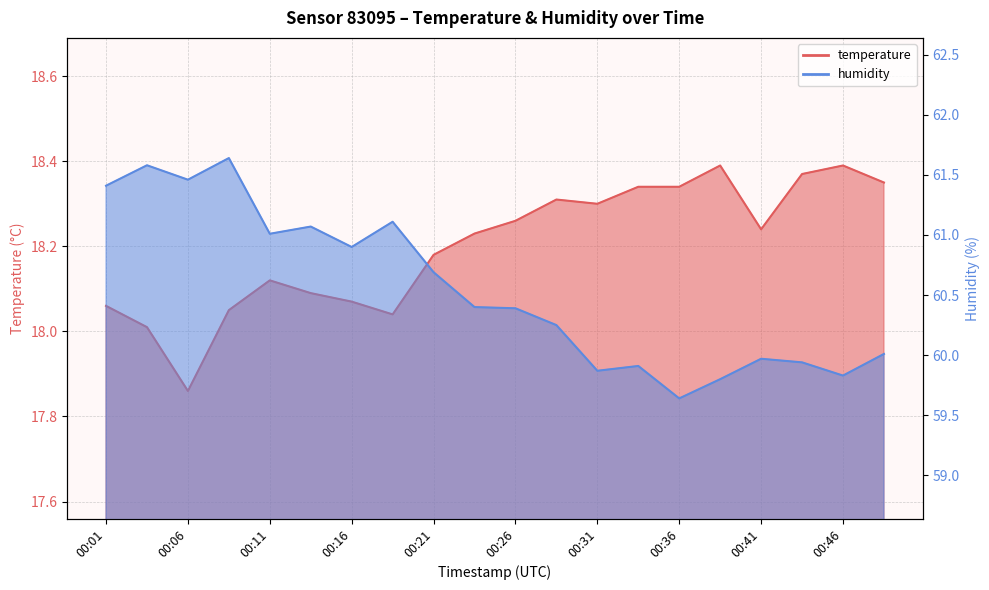

True or false: temperature has a value of 26.2 at 00:46.

False